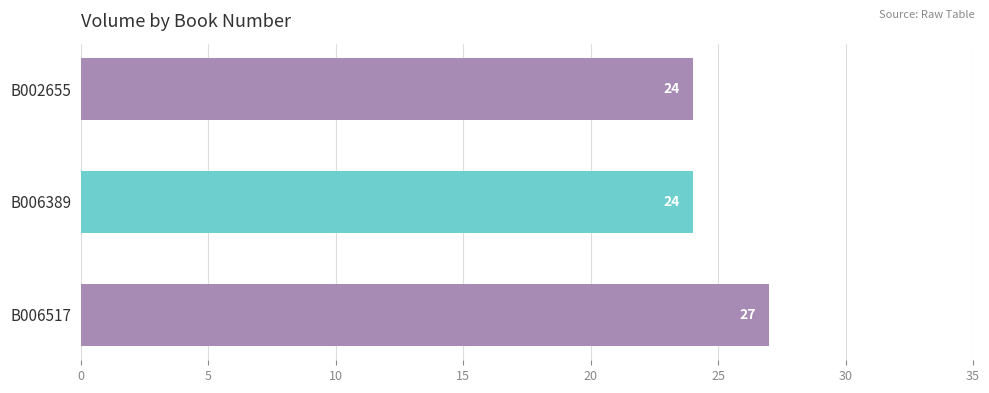

What is the value of the 3rd bar from the top?

27